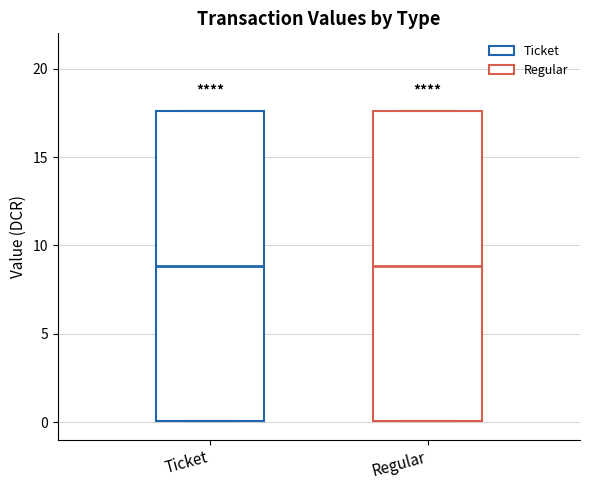

Reading left to right, read every box against the y-axis: the position of its median line, the range the box covers, and the ends of its whiskers. The values are not printed on the chart, so give them approximately, as read against the axis.

Ticket: median 9.0, box 0.0 to 17.5, whiskers 0.0 to 17.5
Regular: median 9.0, box 0.0 to 17.5, whiskers 0.0 to 17.5